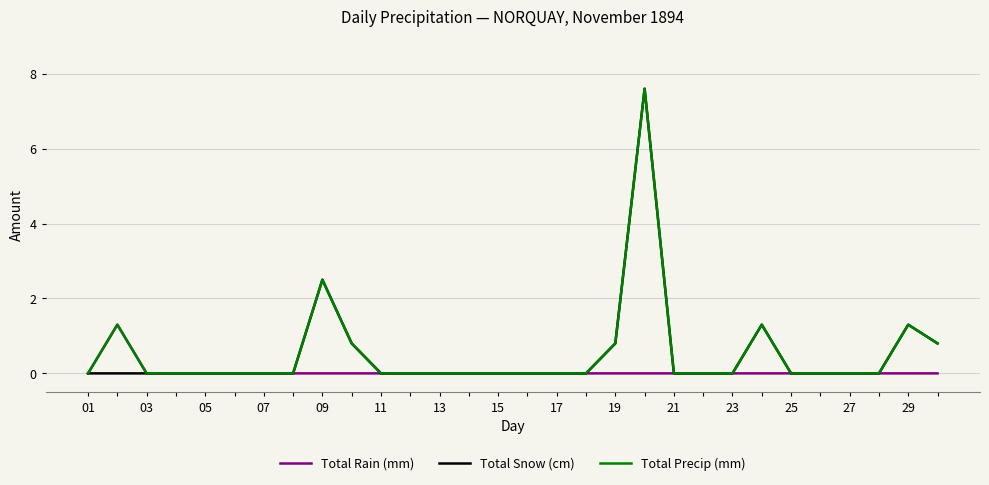

How many Total Rain (mm) values are between 0 and 1?

29